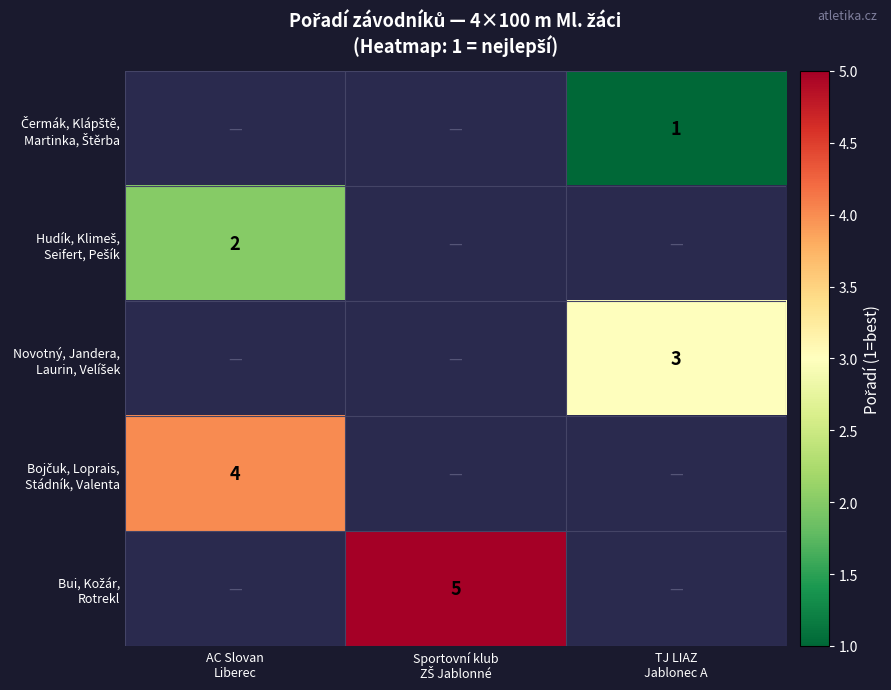

Rank the series by their maximum value, from lowest to highest.

Čermák, Klápště, Martinka, Štěrba, Hudík, Klimeš, Seifert, Pešík, Novotný, Jandera, Laurin, Velíšek, Bojčuk, Loprais, Stádník, Valenta, Bui, Kožár, Rotrekl